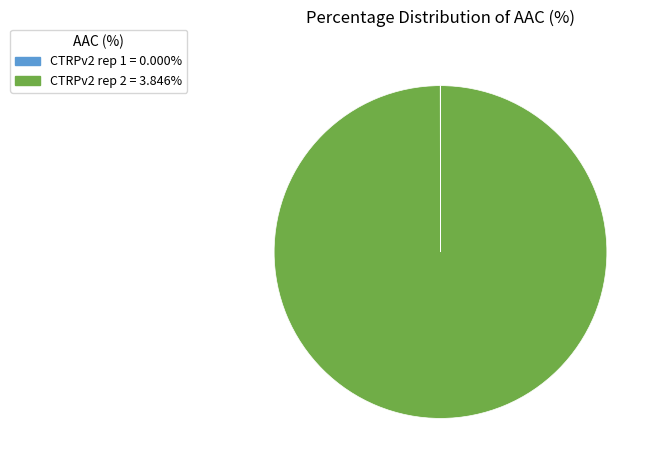

Is CTRPv2 rep 2 = 3.846% the majority of the pie?

Yes